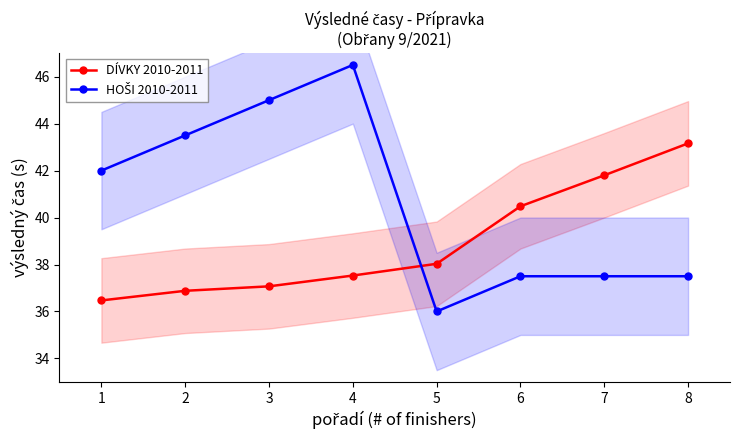

The value of DÍVKY 2010-2011 at 5 is 59.4. True or false?

False